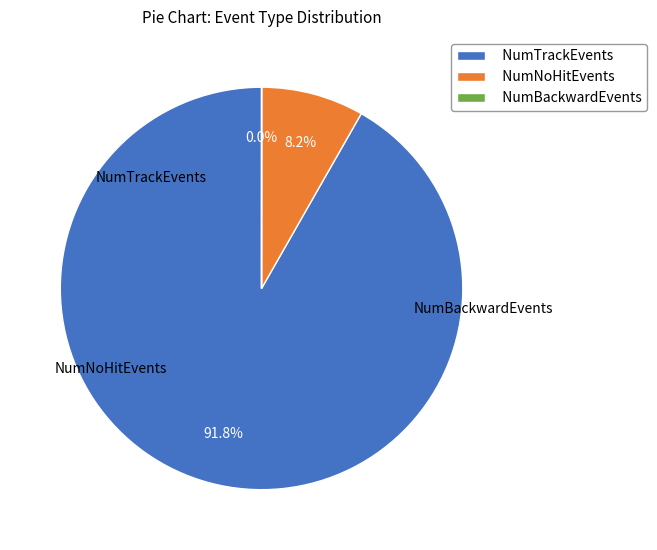

Which category has the biggest portion of the pie?

NumTrackEvents